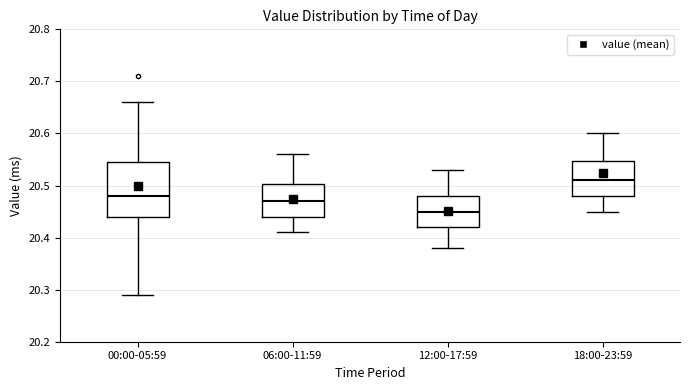

Reading left to right, transcribe this box plot: for each box, give where its median line is, the range the box spans, and where its two whiskers end, as read against the y-axis. The values are not printed on the chart, so give them approximately, as read against the axis.

00:00-05:59: median 20.48, box 20.44 to 20.55, whiskers 20.29 to 20.66
06:00-11:59: median 20.47, box 20.44 to 20.50, whiskers 20.41 to 20.56
12:00-17:59: median 20.45, box 20.42 to 20.48, whiskers 20.38 to 20.53
18:00-23:59: median 20.51, box 20.48 to 20.55, whiskers 20.45 to 20.60